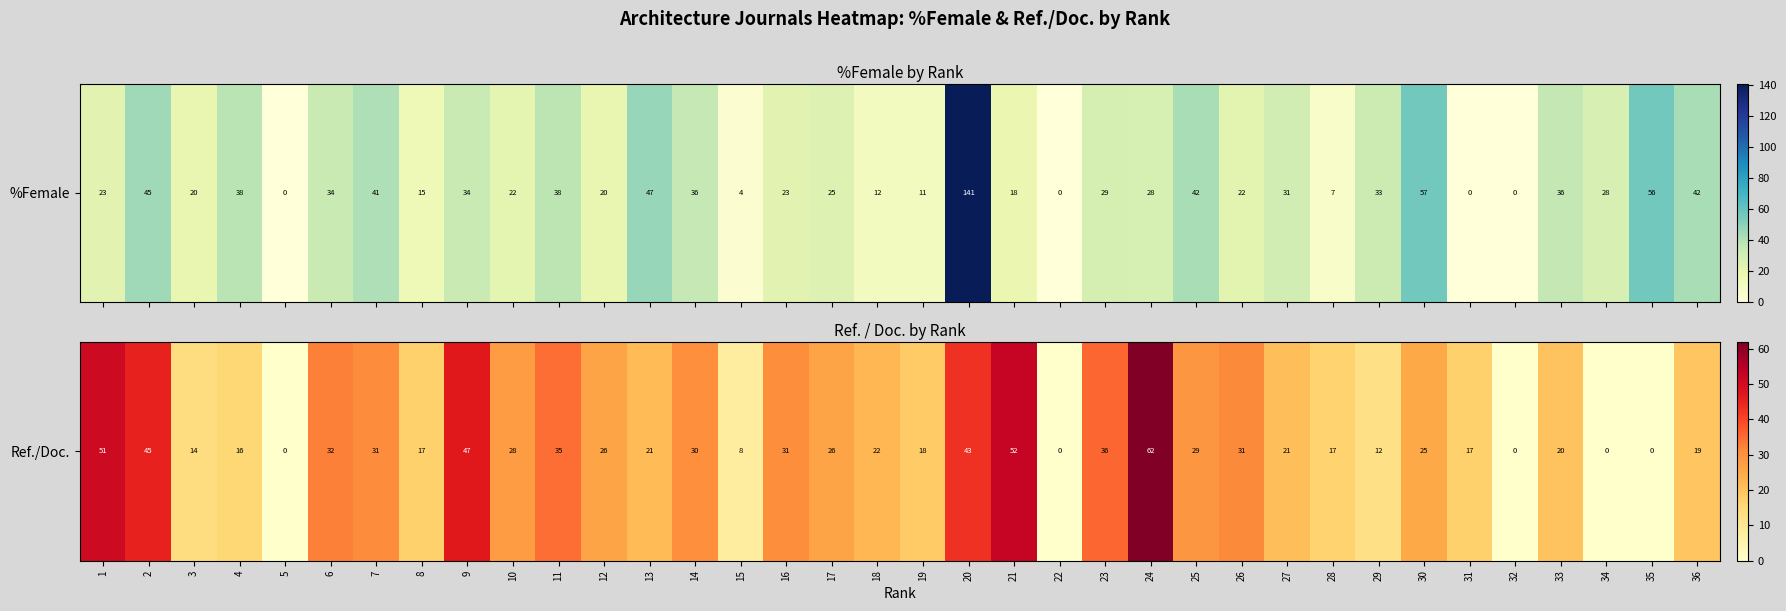

List the labels in order of value, smallest first.

5, 22, 32, 34, 35, 15, 29, 3, 4, 28, 8, 31, 19, 36, 33, 27, 13, 18, 30, 12, 17, 10, 25, 14, 16, 7, 26, 6, 11, 23, 20, 2, 9, 1, 21, 24